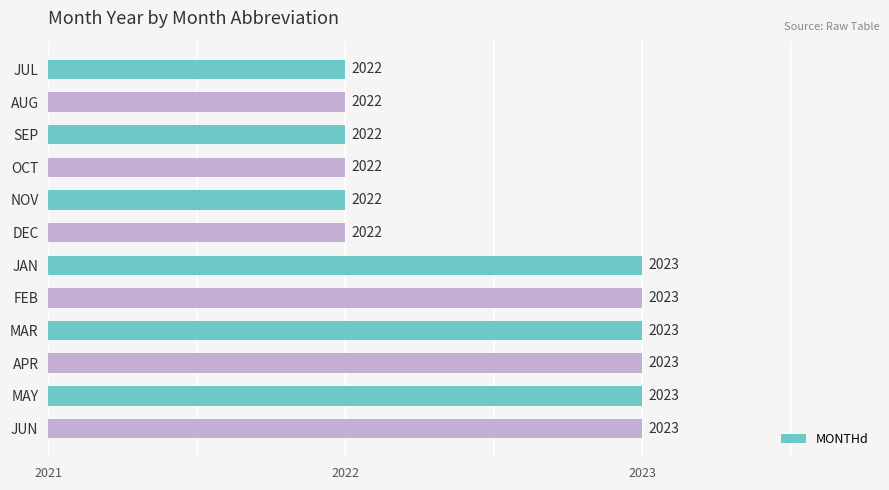

Reading top to bottom, list all the values displayed in this chart.

JUL=2022	AUG=2022	SEP=2022	OCT=2022	NOV=2022	DEC=2022	JAN=2023	FEB=2023	MAR=2023	APR=2023	MAY=2023	JUN=2023